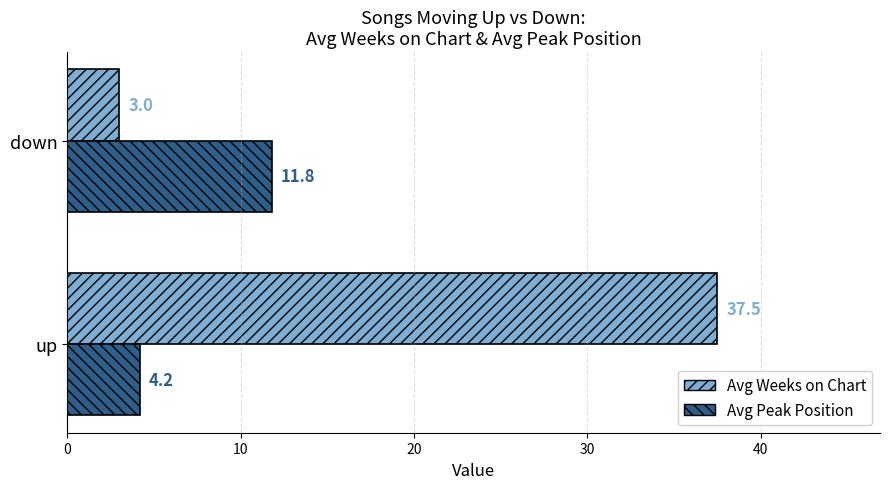

Between up and down, which series saw the biggest shift?

Avg Weeks on Chart